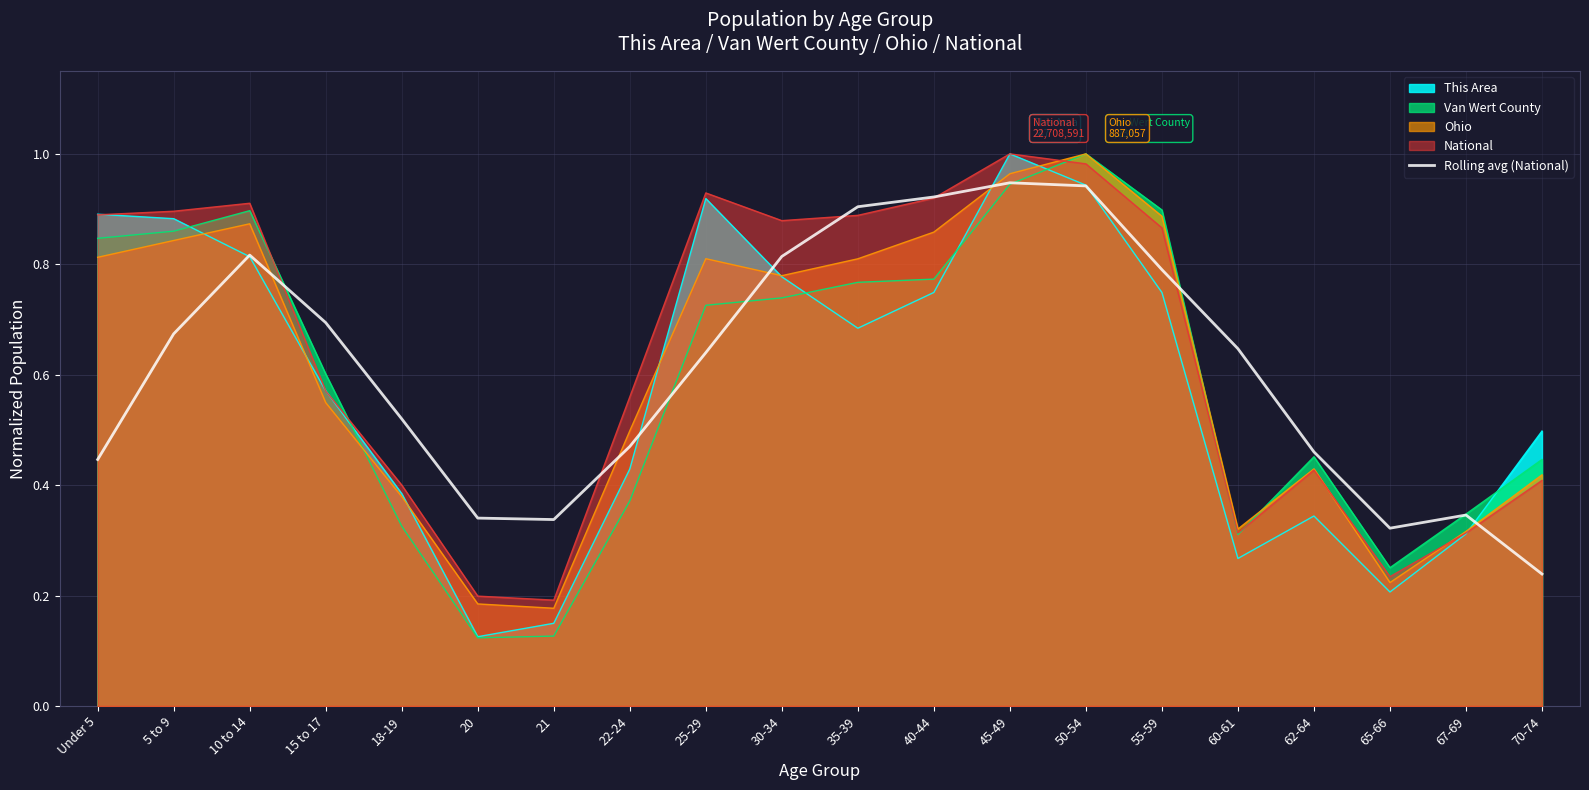

Between 50-54 and 70-74, which series saw the biggest shift?

Rolling avg (National)